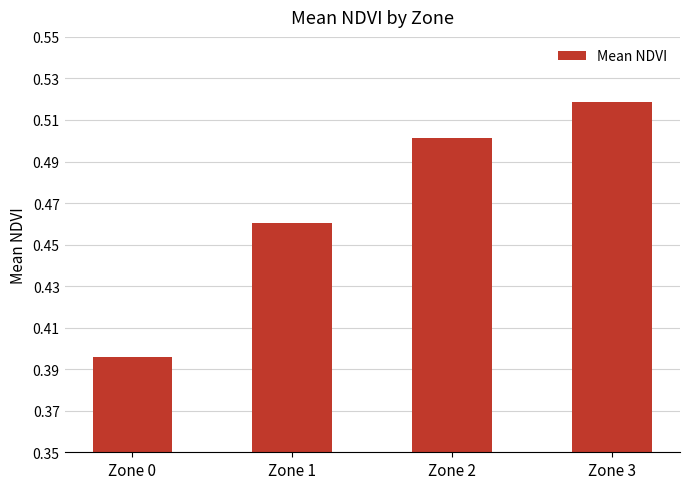

At which category does the chart reach its minimum across all series?

Zone 0